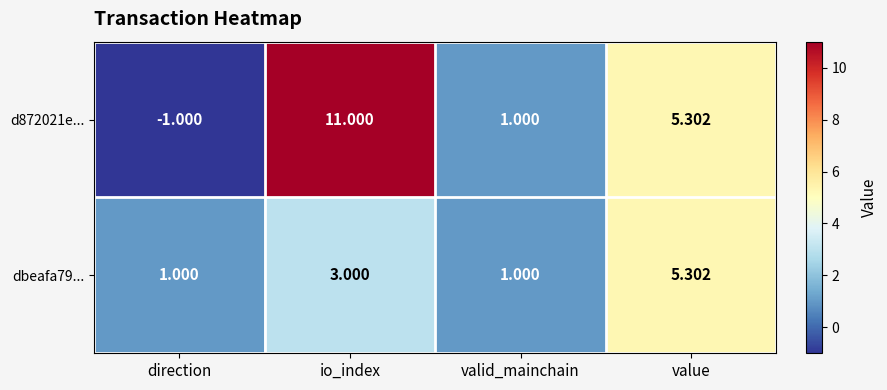

Which series has the widest spread of values?

d872021e...